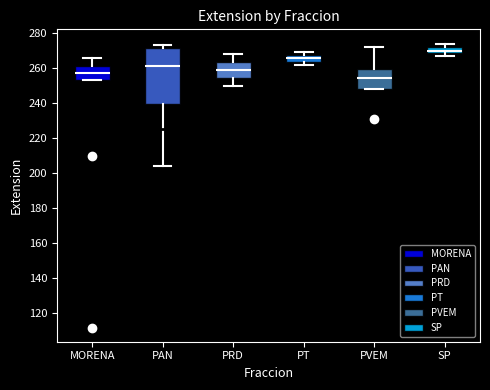

Which box's median line is the lowest?

PVEM